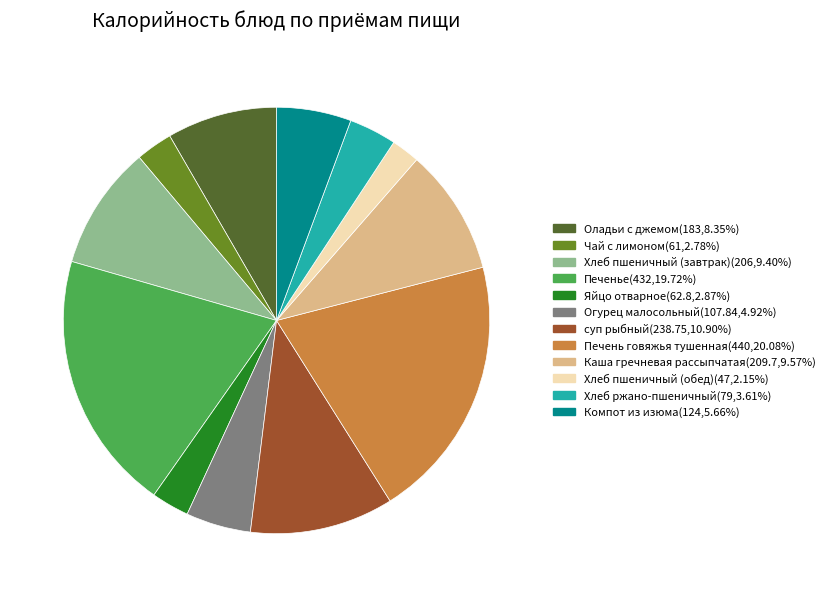

Is there a majority slice in this chart?

No